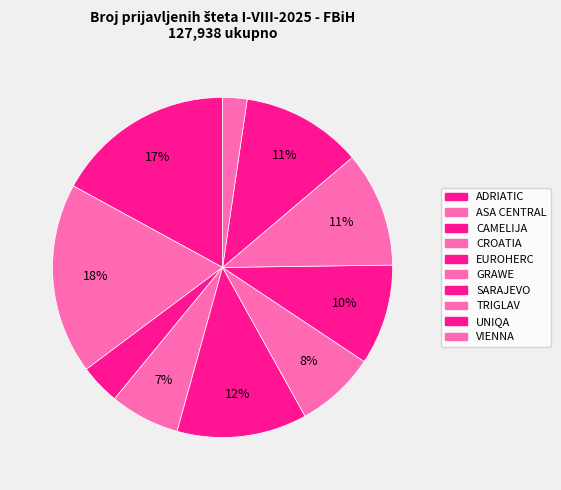

Count the number of slices in the pie.

10